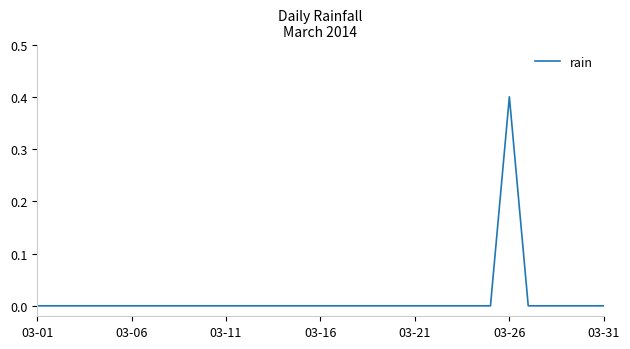

What is the difference between the maximum and minimum values?

0.4